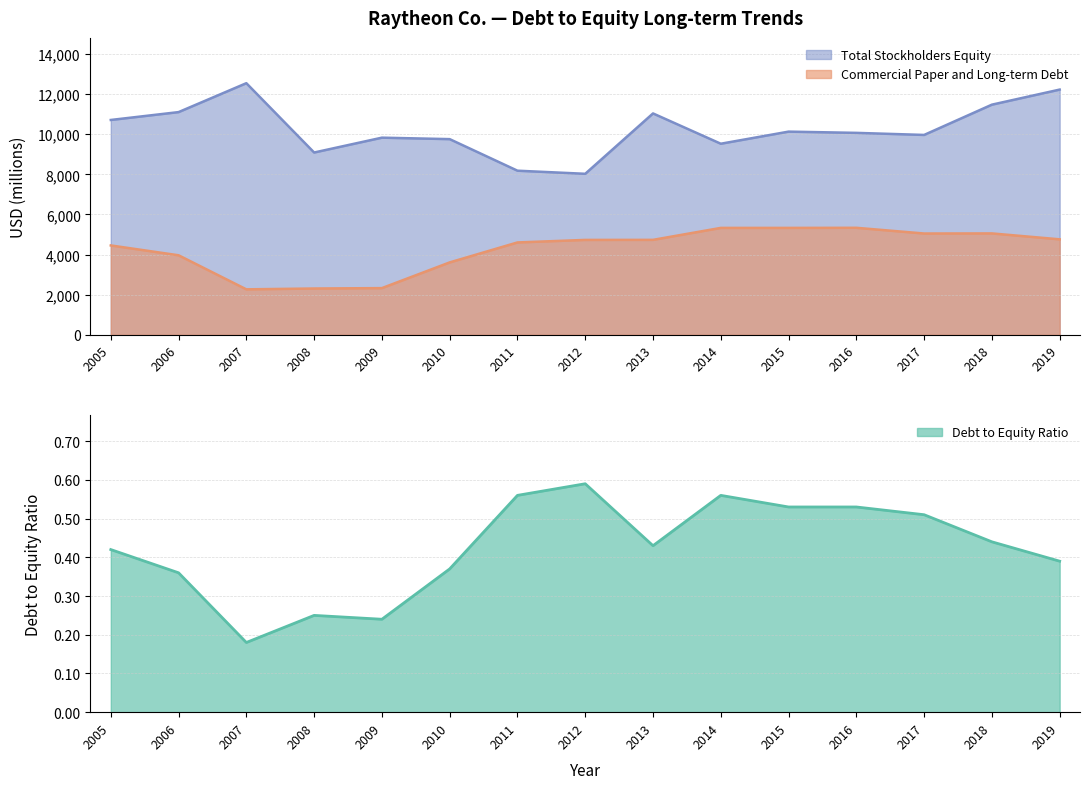

Which series has the widest spread of values?

Total Stockholders Equity